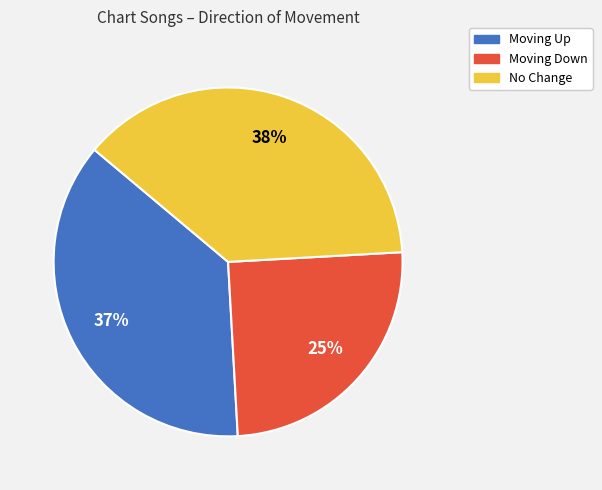

Does any single category account for the majority?

No